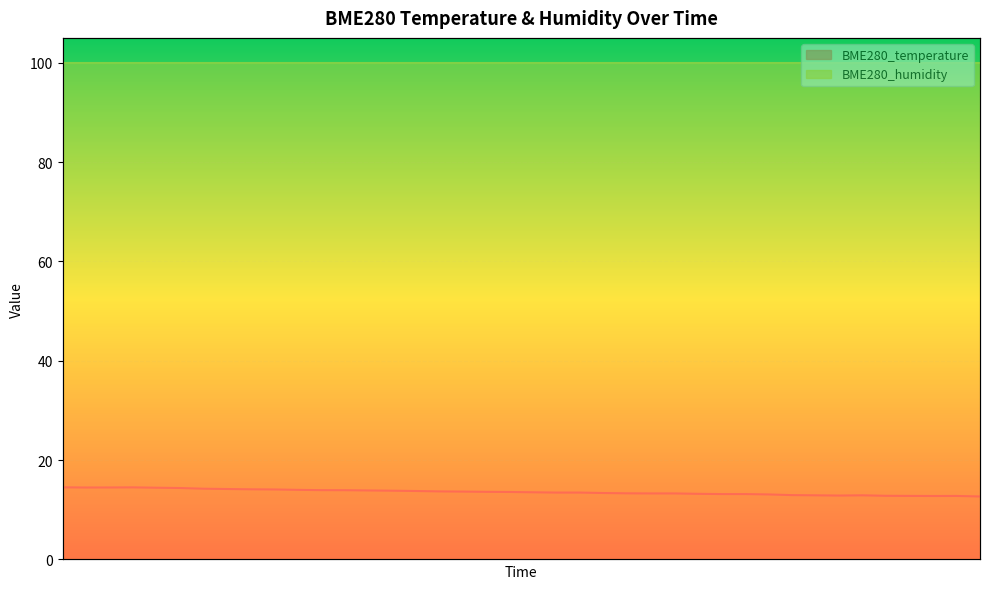

How many interior local valleys (lower than both neighbors) does the data have?

3